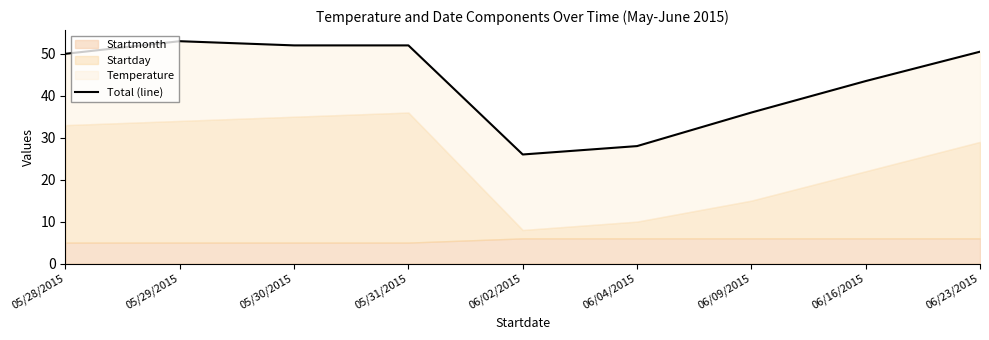

Reading left to right, extract all data points from this chart.

05/28/2015=50.0	05/29/2015=53.0	05/30/2015=52.0	05/31/2015=52.0	06/02/2015=26.0	06/04/2015=28.0	06/09/2015=36.0	06/16/2015=43.5	06/23/2015=50.5